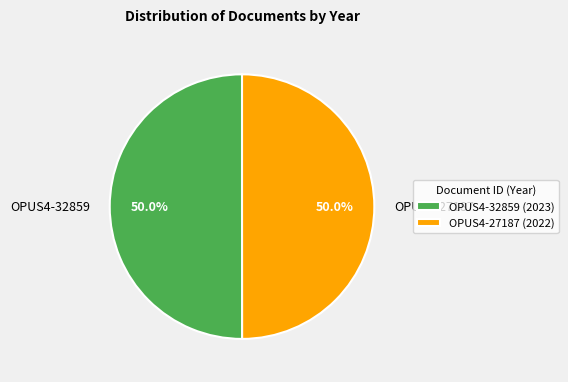

The OPUS4-27187 slice represents 50% of the pie. True or false?

True